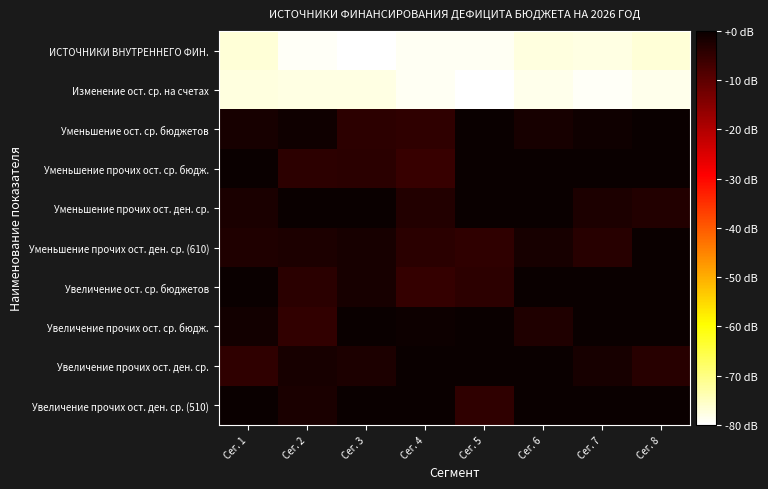

Count the number of categories in the chart.

8